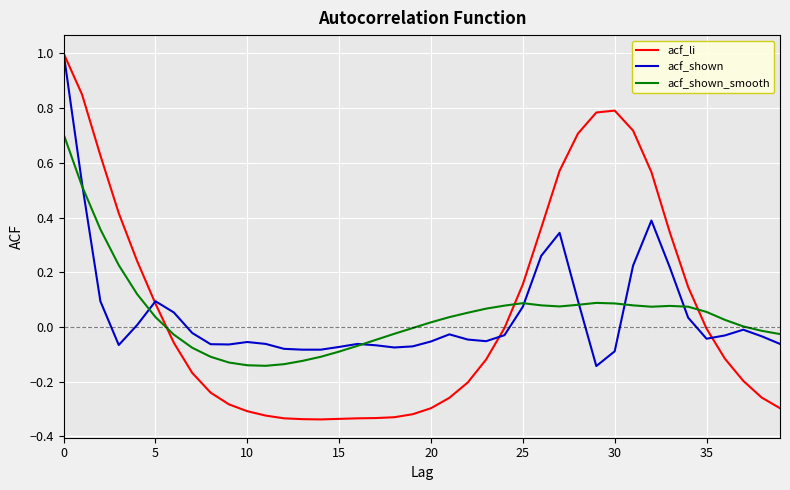

What is the smallest value displayed?

-0.3